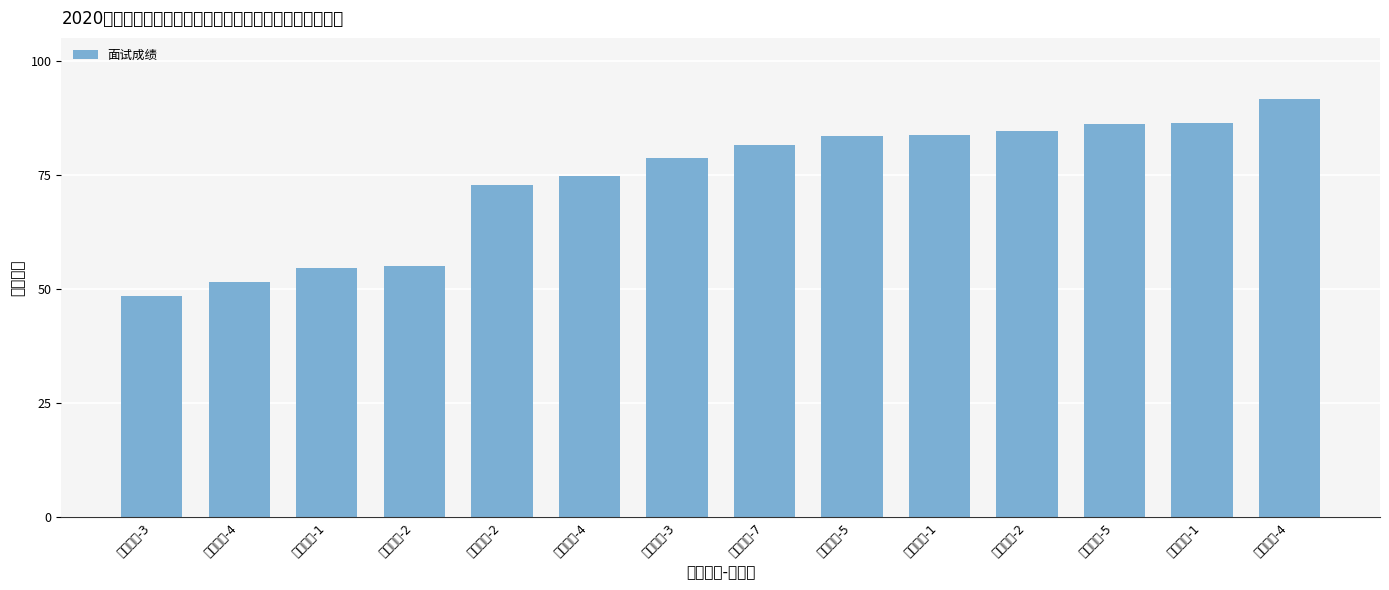

Reading right to left, list all the values displayed in this chart.

91.6	86.3	86.2	84.6	83.8	83.6	81.5	78.8	74.7	72.9	55.0	54.5	51.5	48.4